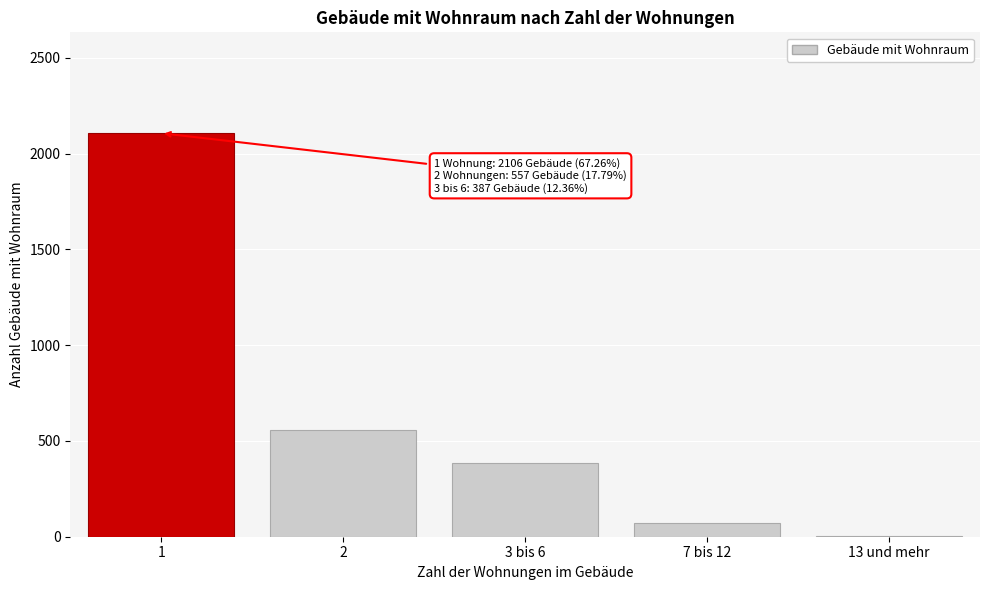

Reading left to right, transcribe all the data shown in this chart.

1=2106	2=557	3 bis 6=387	7 bis 12=74	13 und mehr=6